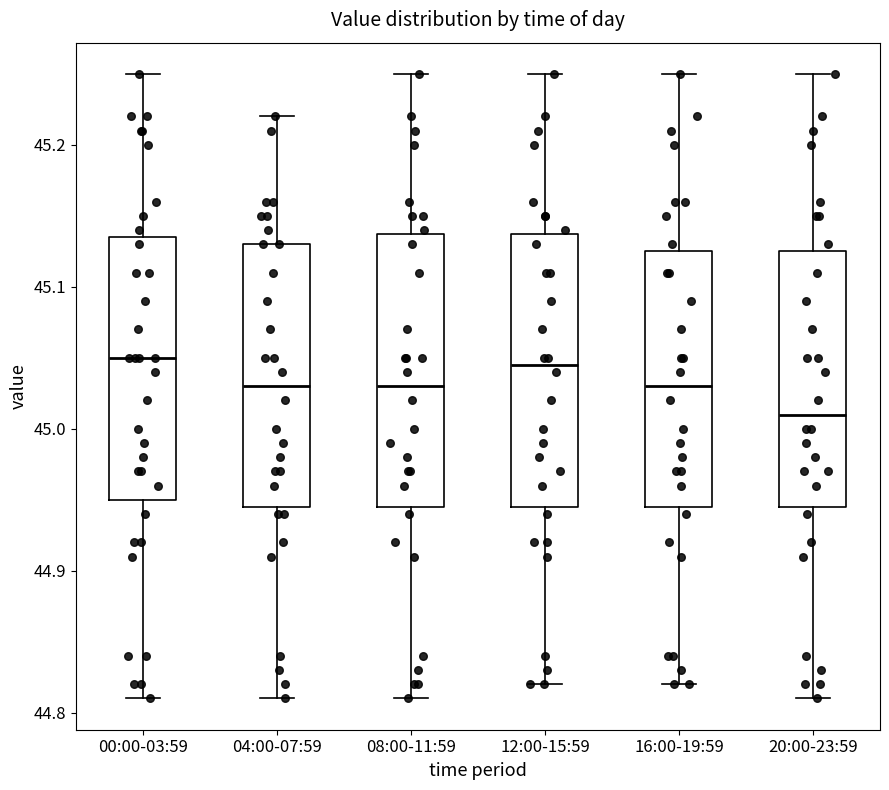

Where does the lower whisker of the box for 04:00-07:59 end on the y-axis? The values are not printed on the chart, so give them approximately, as read against the axis.

44.81